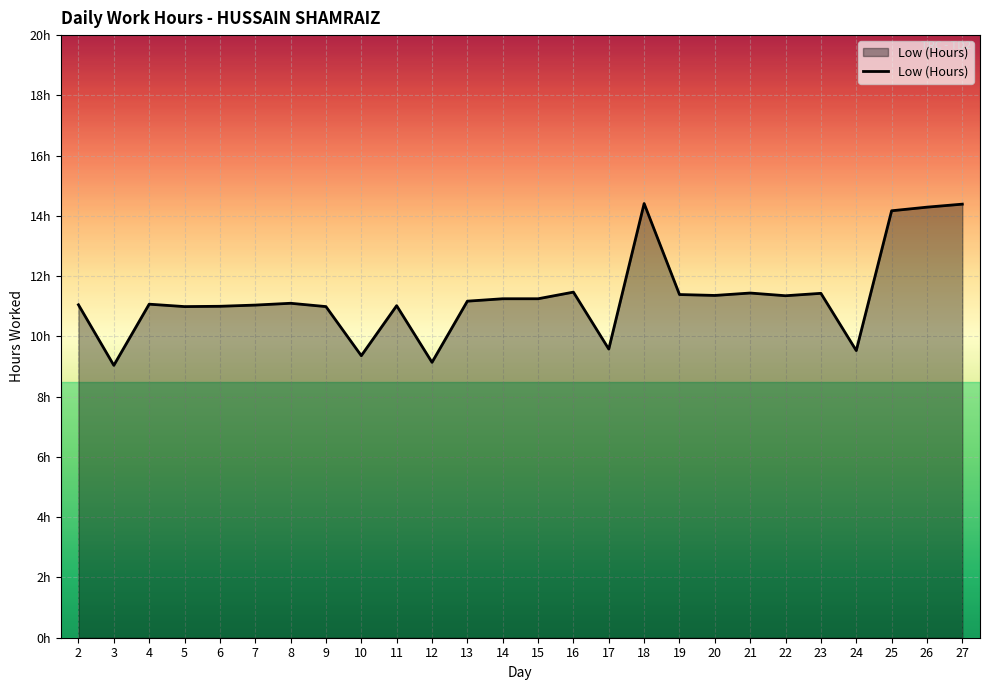

What is the minimum value shown in the chart?

9.0